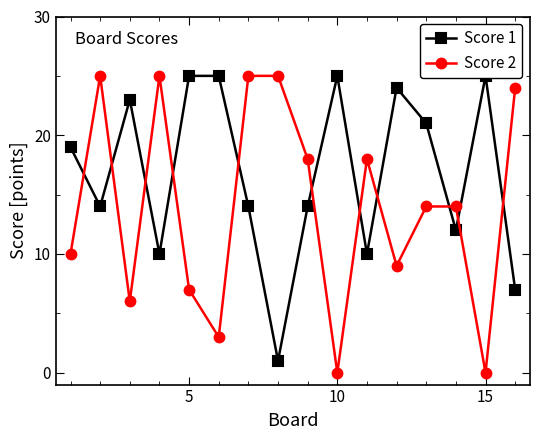

What is the maximum value for Score 2?

25